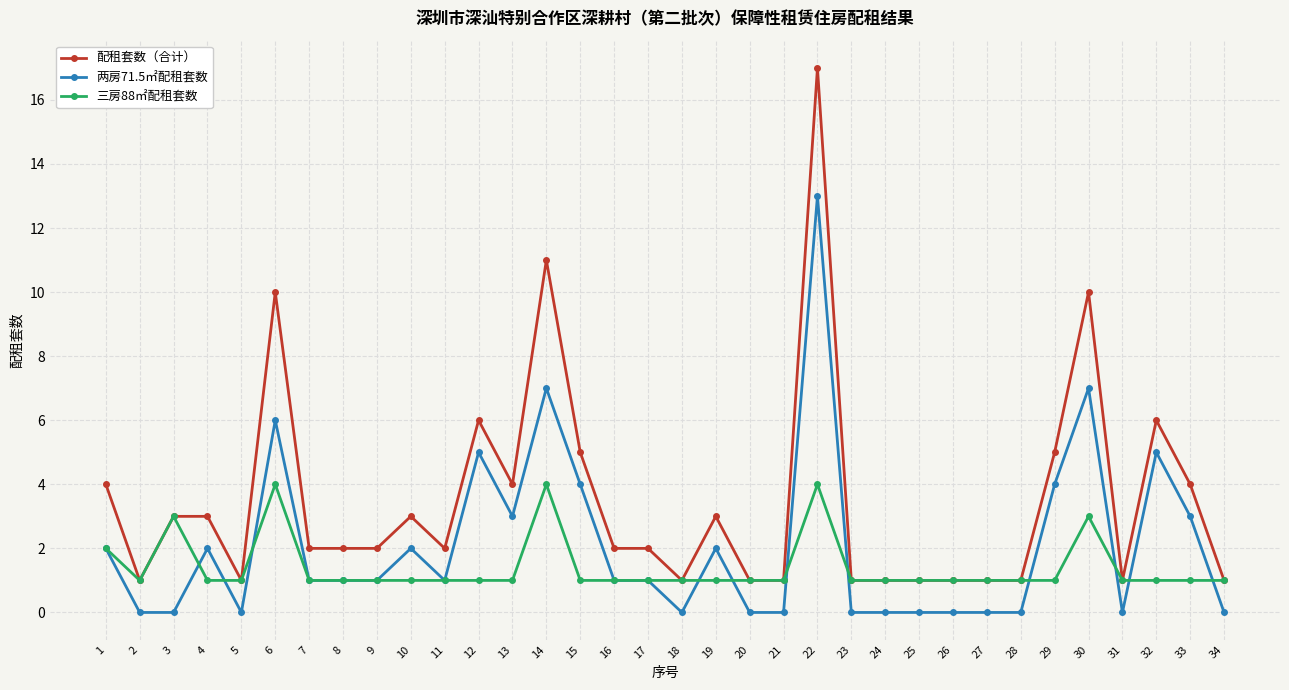

Reading right to left, transcribe all the data shown in this chart.

配租套数（合计）: 1	4	6	1	10	5	1	1	1	1	1	1	17	1	1	3	1	2	2	5	11	4	6	2	3	2	2	2	10	1	3	3	1	4
两房71.5㎡配租套数: 0	3	5	0	7	4	0	0	0	0	0	0	13	0	0	2	0	1	1	4	7	3	5	1	2	1	1	1	6	0	2	0	0	2
三房88㎡配租套数: 1	1	1	1	3	1	1	1	1	1	1	1	4	1	1	1	1	1	1	1	4	1	1	1	1	1	1	1	4	1	1	3	1	2